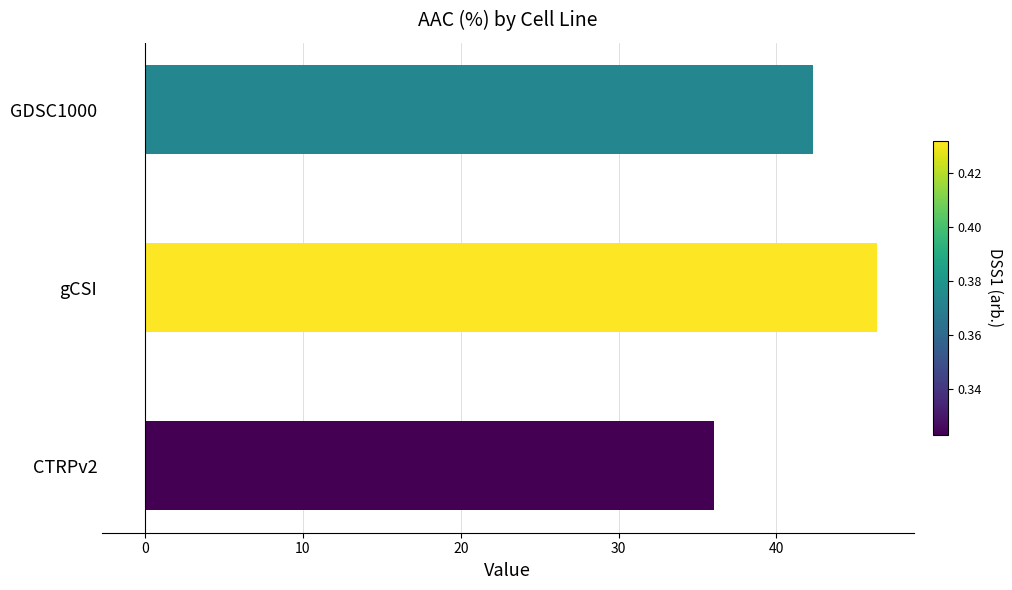

How many series are shown in this chart?

1